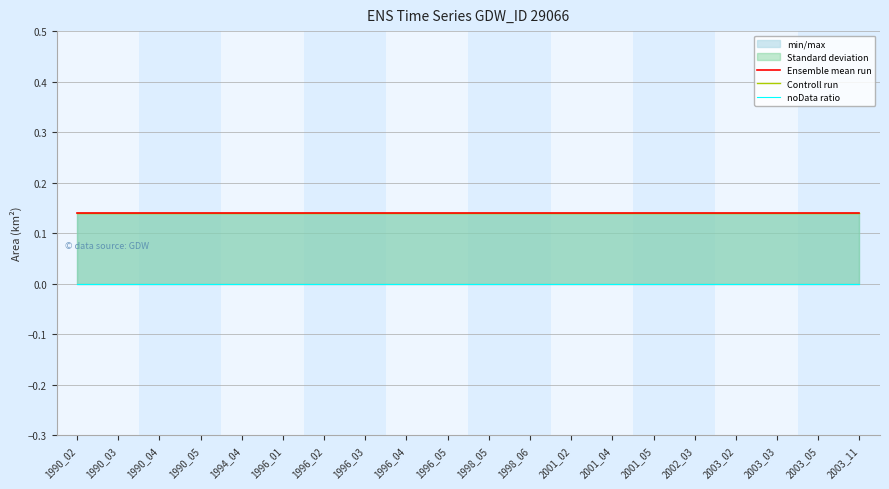

How many categories are shown in the chart?

20